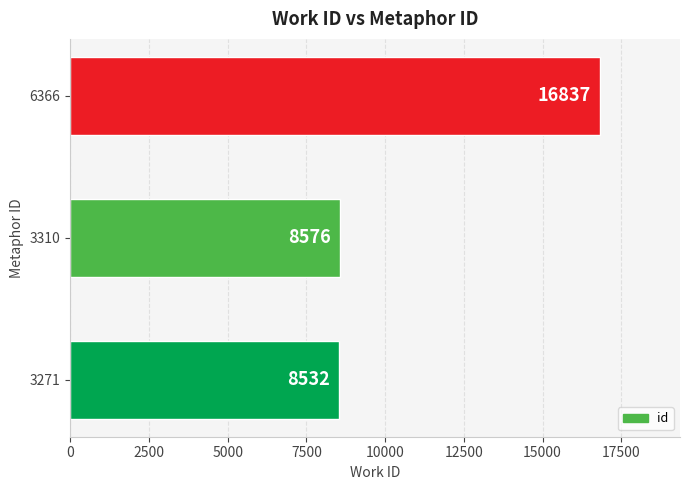

Which has a higher value, 6366 or 3310?

6366